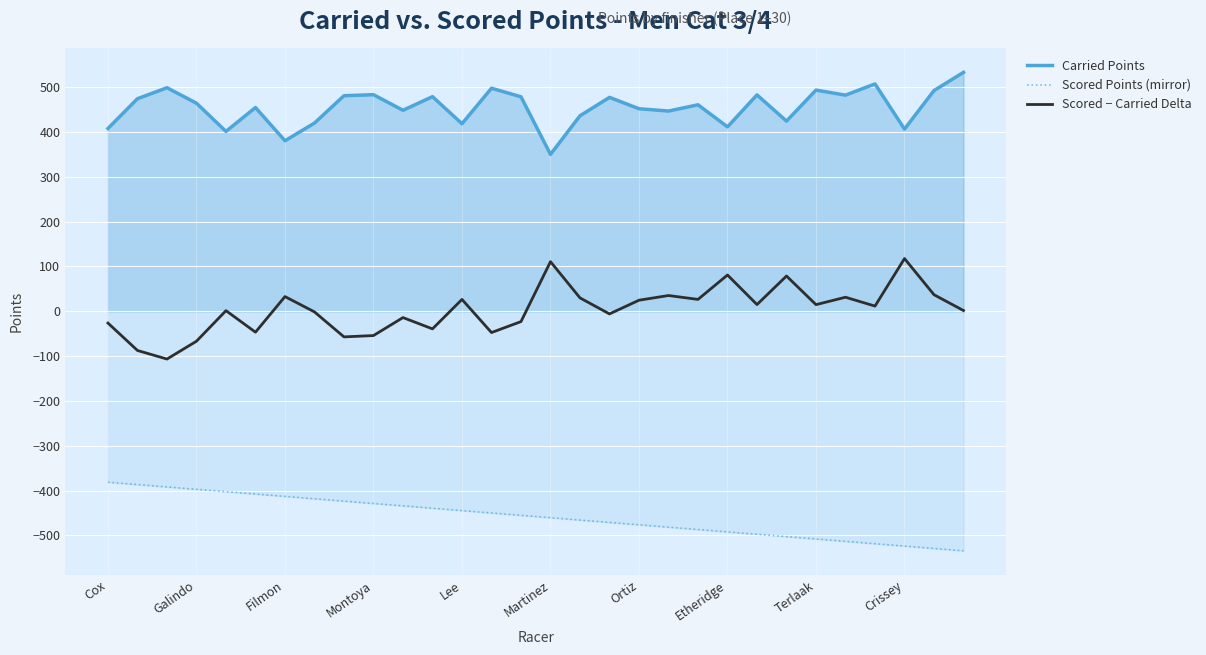

Which series has the largest total across all categories?

Carried Points